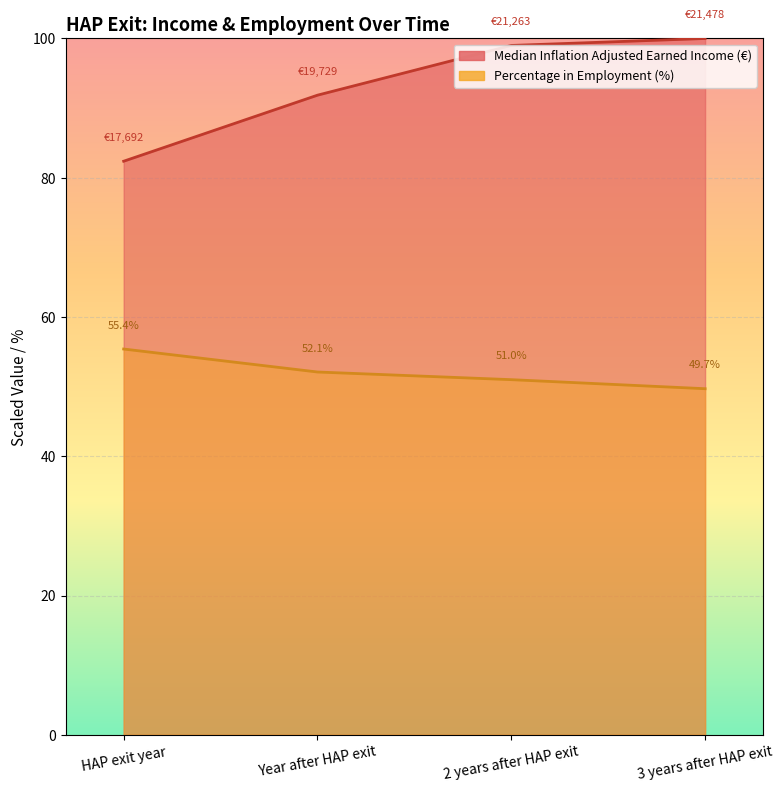

Which series changed the most between HAP exit year and 2 years after HAP exit?

Median Inflation Adjusted Earned Income (€) line